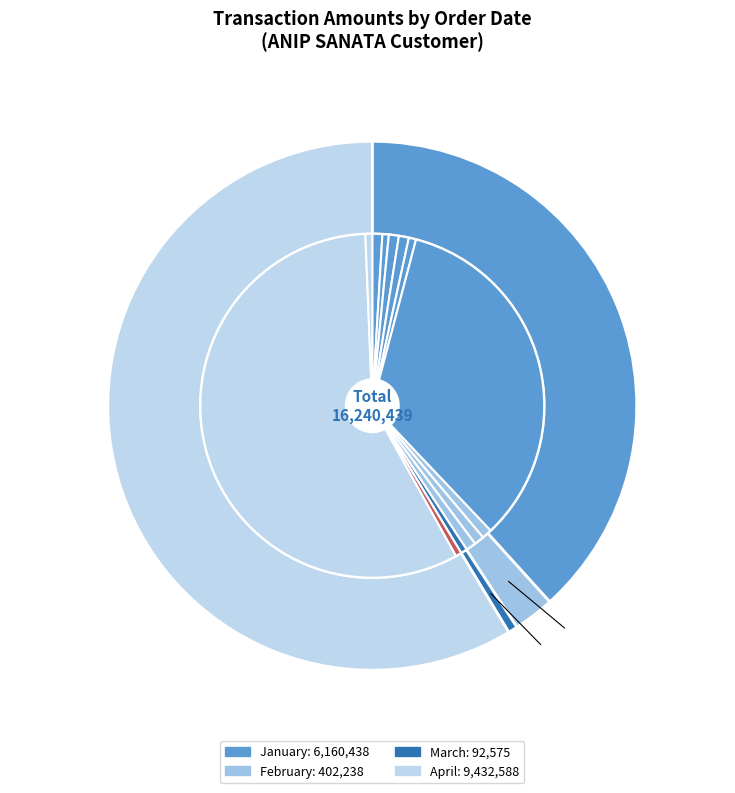

What is the largest slice in the pie chart?

2018-04-02